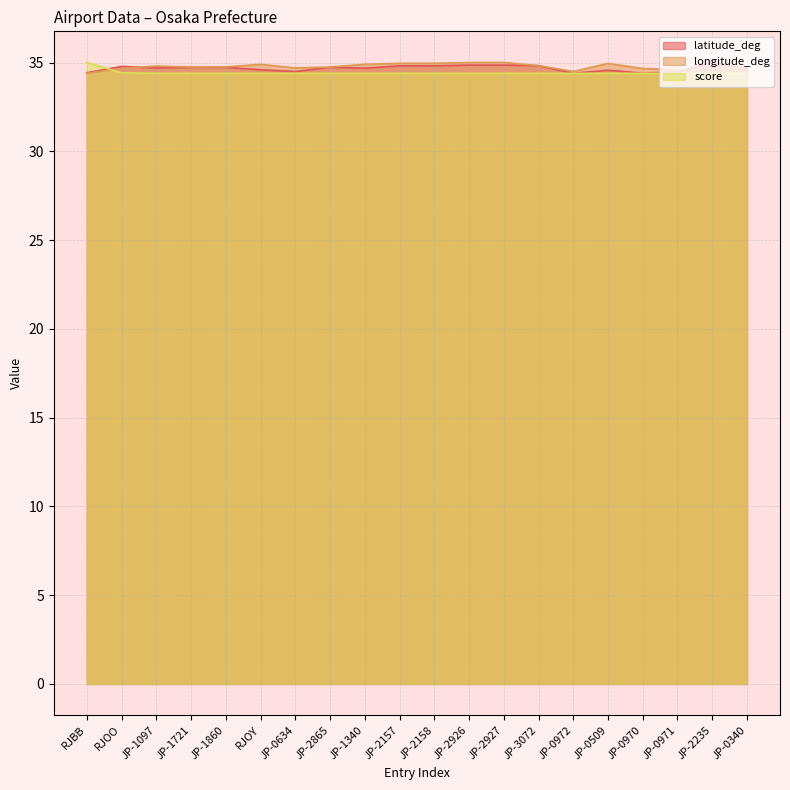

Reading left to right, extract all data points from this chart.

latitude_deg: RJBB=34.4	RJOO=34.8	JP-1097=34.7	JP-1721=34.7	JP-1860=34.7	RJOY=34.6	JP-0634=34.5	JP-2865=34.7	JP-1340=34.7	JP-2157=34.8	JP-2158=34.8	JP-2926=34.9	JP-2927=34.9	JP-3072=34.8	JP-0972=34.4	JP-0509=34.6	JP-0970=34.4	JP-0971=34.5	JP-2235=35.0	JP-0340=34.6
longitude_deg: RJBB=34.4	RJOO=34.7	JP-1097=34.8	JP-1721=34.8	JP-1860=34.8	RJOY=34.9	JP-0634=34.7	JP-2865=34.7	JP-1340=34.9	JP-2157=35.0	JP-2158=35.0	JP-2926=35.0	JP-2927=35.0	JP-3072=34.8	JP-0972=34.5	JP-0509=35.0	JP-0970=34.7	JP-0971=34.6	JP-2235=34.6	JP-0340=34.8
score: RJBB=35.0	RJOO=34.4	JP-1097=34.4	JP-1721=34.4	JP-1860=34.4	RJOY=34.4	JP-0634=34.4	JP-2865=34.4	JP-1340=34.4	JP-2157=34.4	JP-2158=34.4	JP-2926=34.4	JP-2927=34.4	JP-3072=34.4	JP-0972=34.4	JP-0509=34.4	JP-0970=34.4	JP-0971=34.4	JP-2235=34.4	JP-0340=34.4